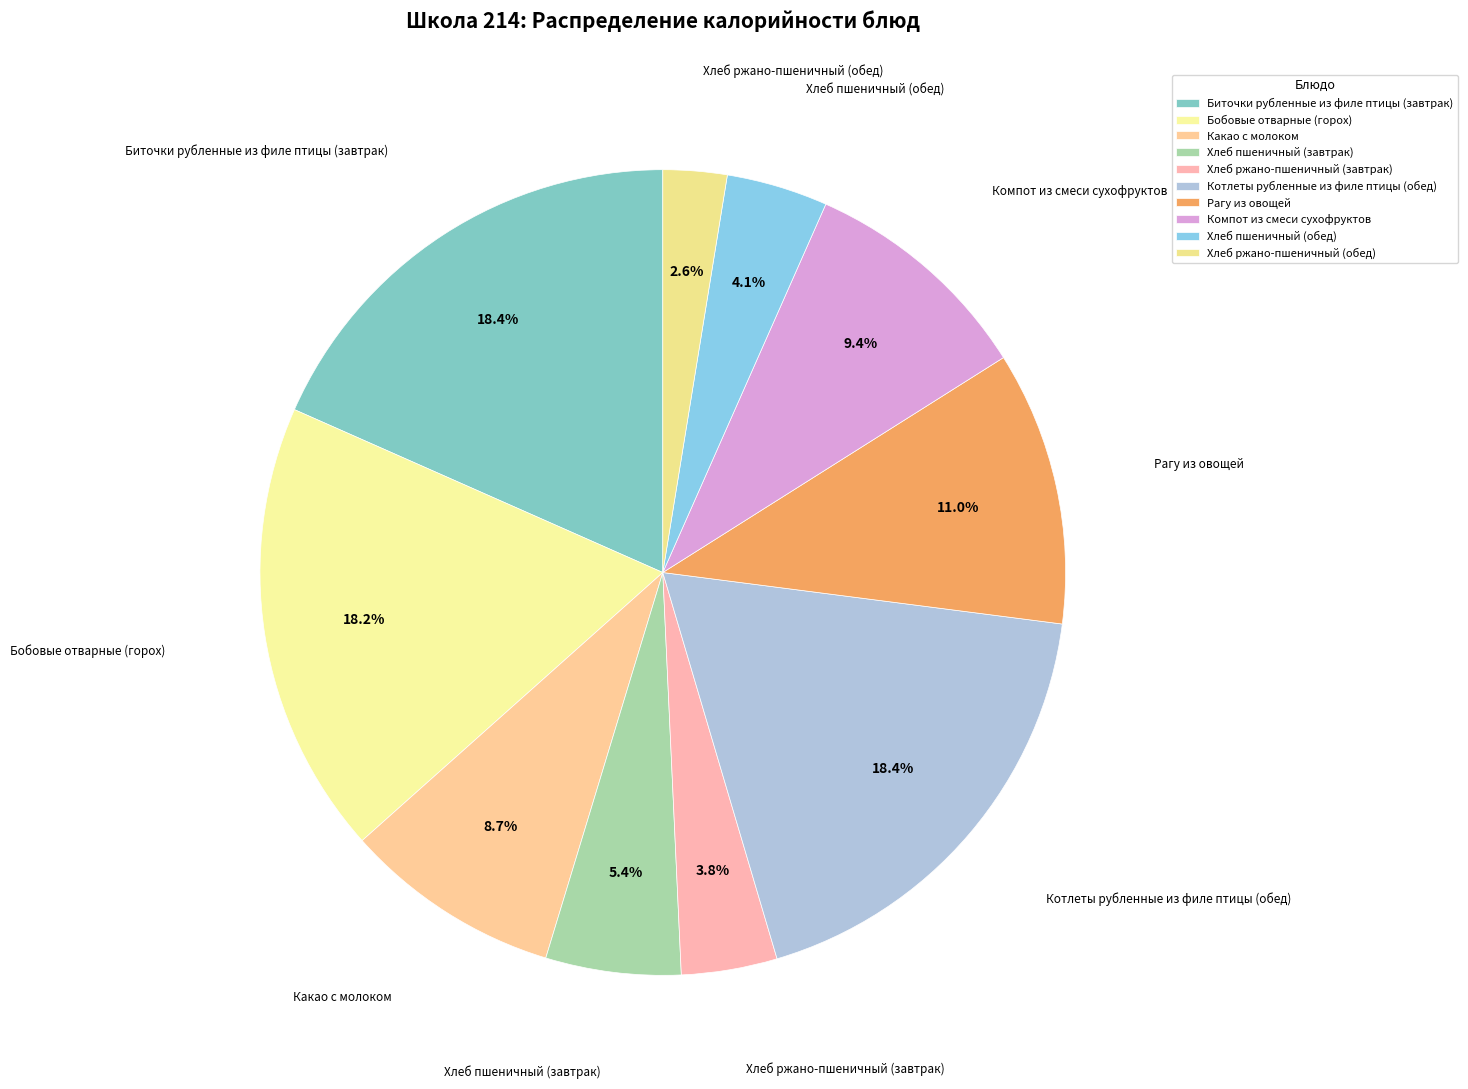

The Хлеб пшеничный (завтрак) slice represents 18% of the pie. True or false?

False